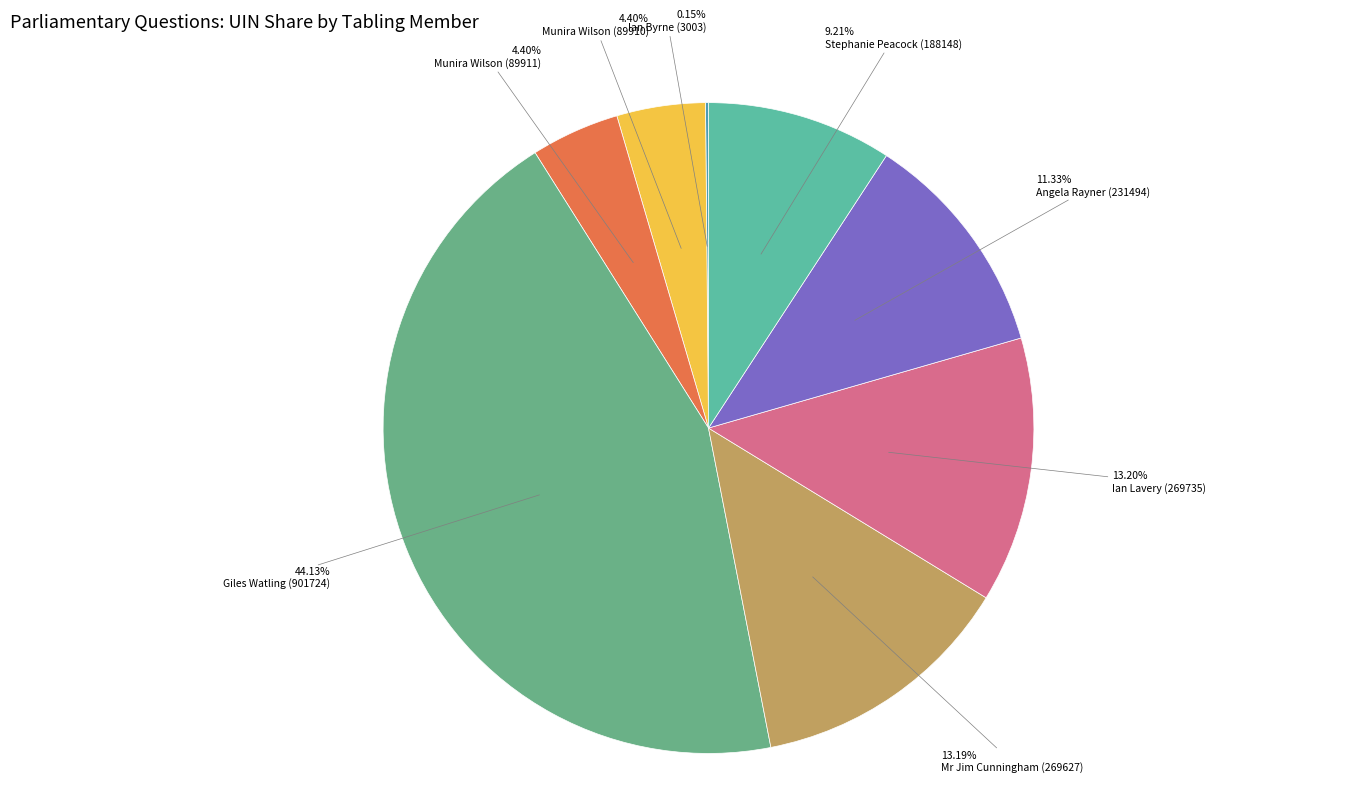

How many segments does this pie chart have?

8